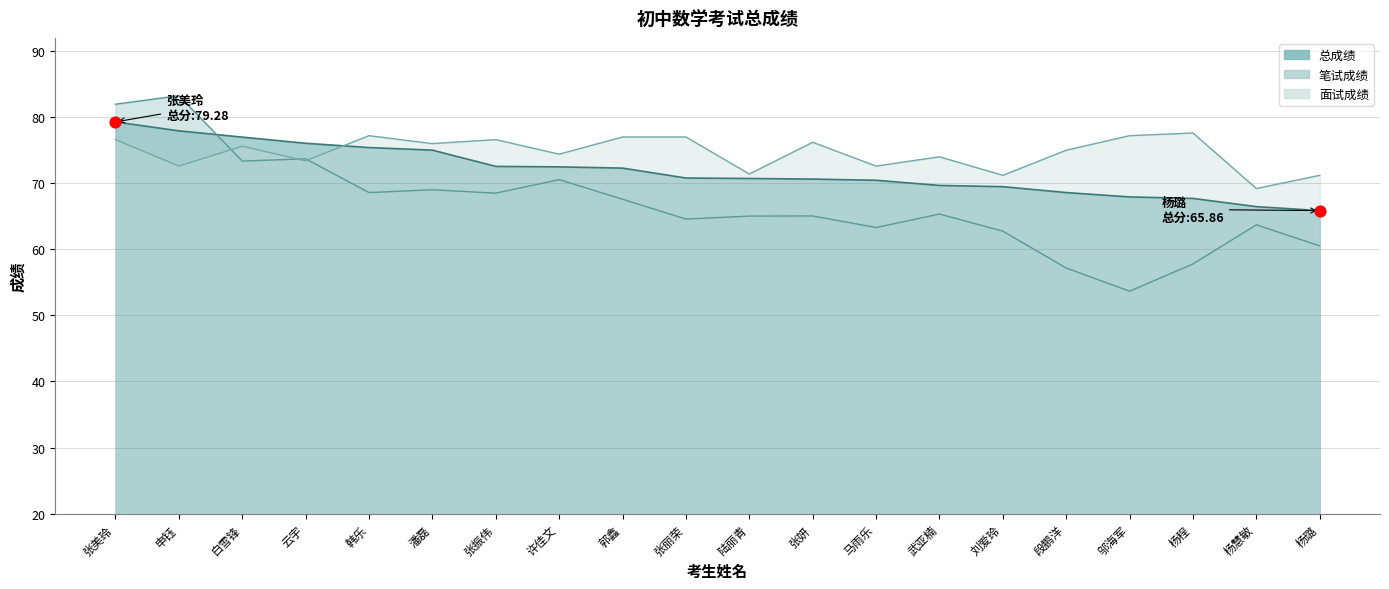

What are all the series names shown in the legend?

笔试成绩, 面试成绩, 总成绩